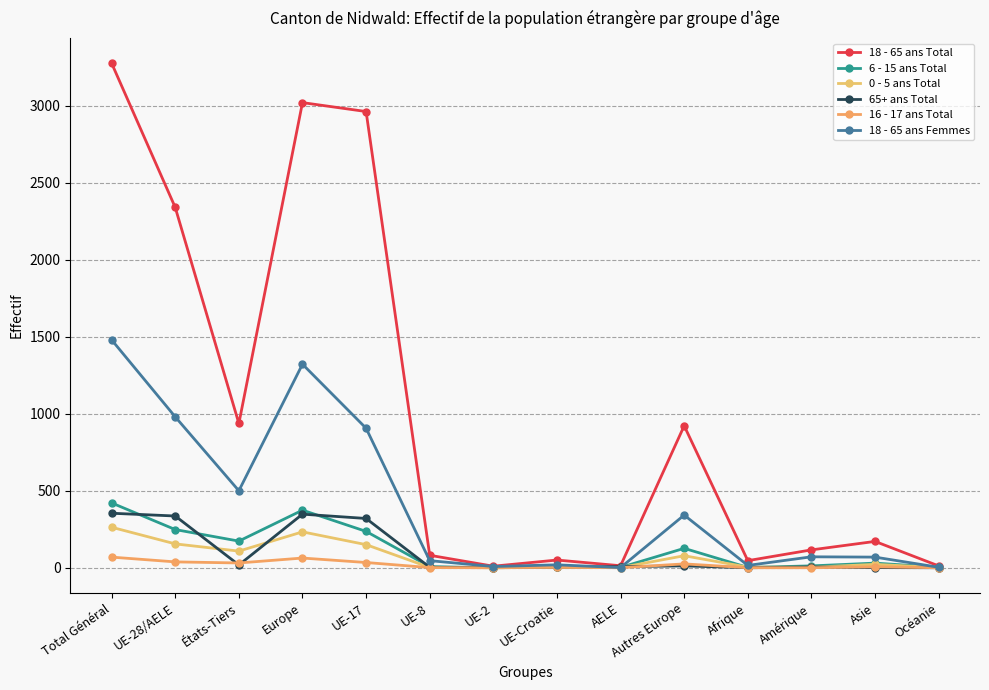

Is this an area chart (filled region under the line)?

No